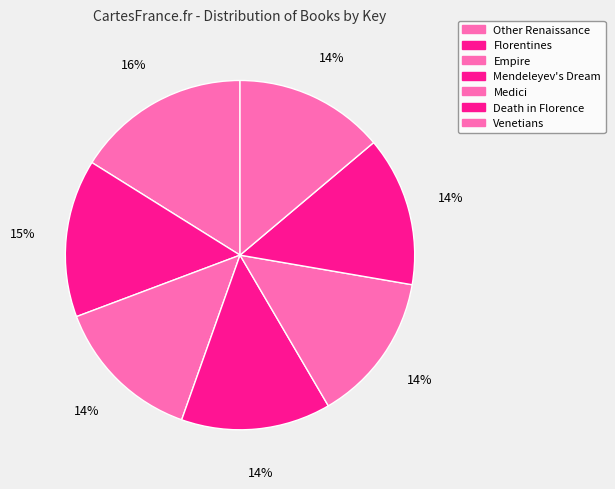

To the nearest percent, what is the difference between the largest and smallest slice percentages?

2%